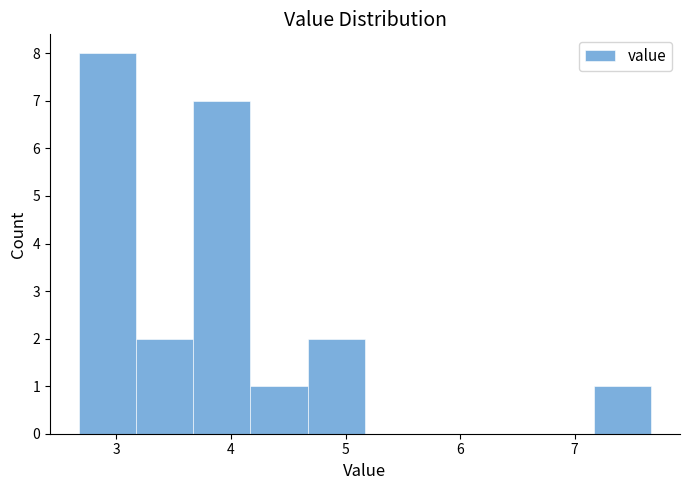

Reading left to right, list every bar in this chart as the range it spans on the x-axis followed by its height. Neither the bar edges nor the heights are printed on the chart, so give them approximately, as read against the axes.

2.67 to 3.17: 8
3.17 to 3.67: 2
3.67 to 4.17: 7
4.17 to 4.67: 1
4.67 to 5.17: 2
5.17 to 5.67: 0
5.67 to 6.17: 0
6.17 to 6.67: 0
6.67 to 7.17: 0
7.17 to 7.67: 1